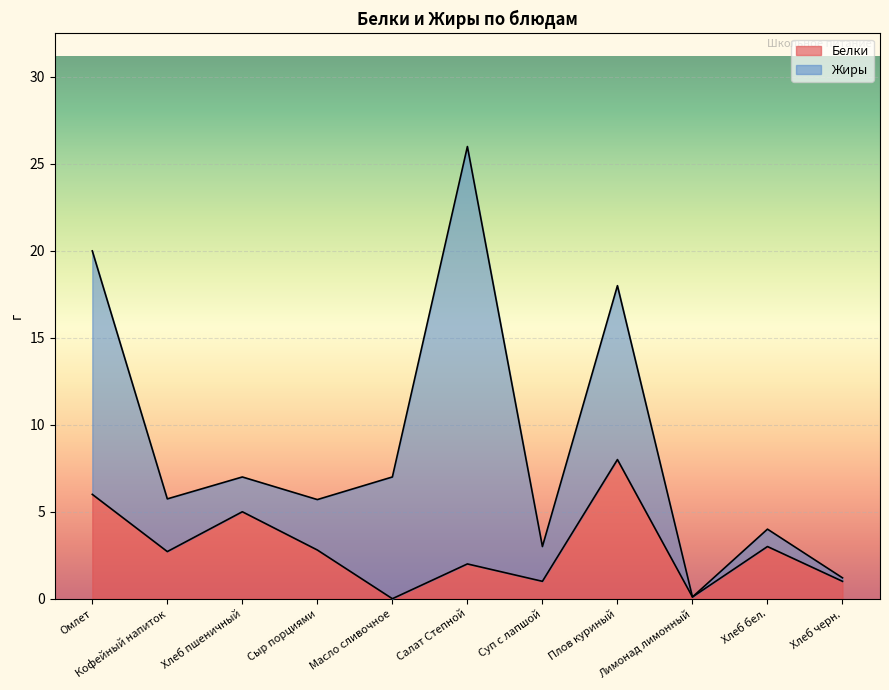

What is the value of the 10th point from the left?

3.0